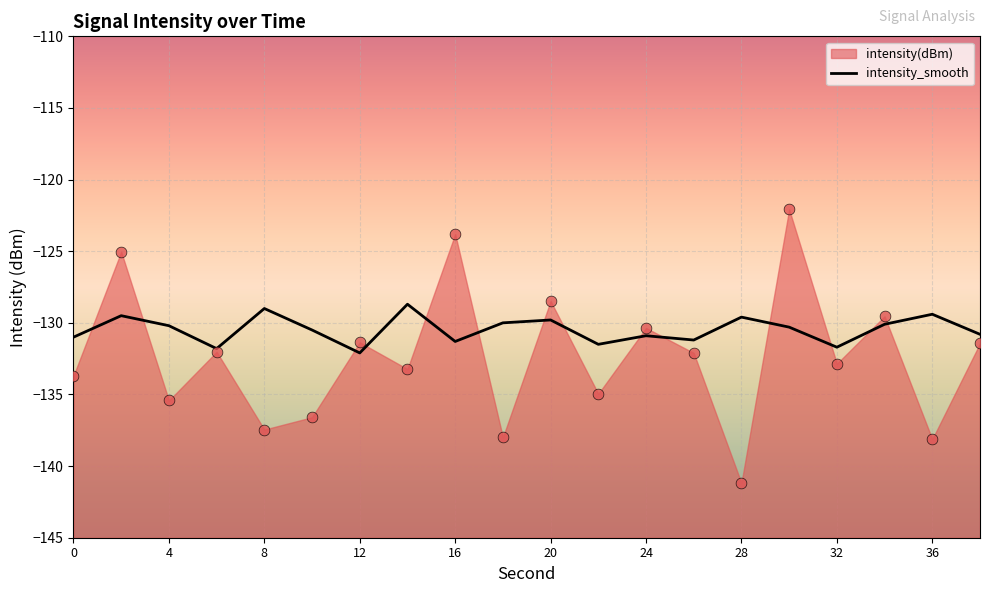

What is the minimum value for intensity_smooth?

-132.1